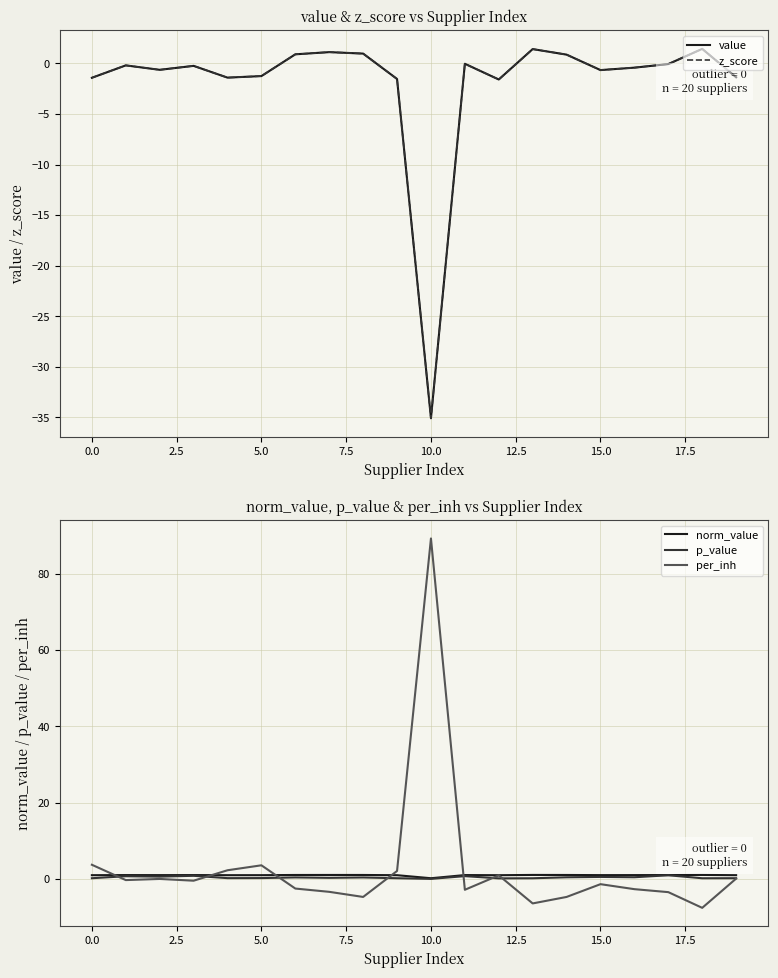

What is the approximate value of per_inh at 17.5?

-4.7